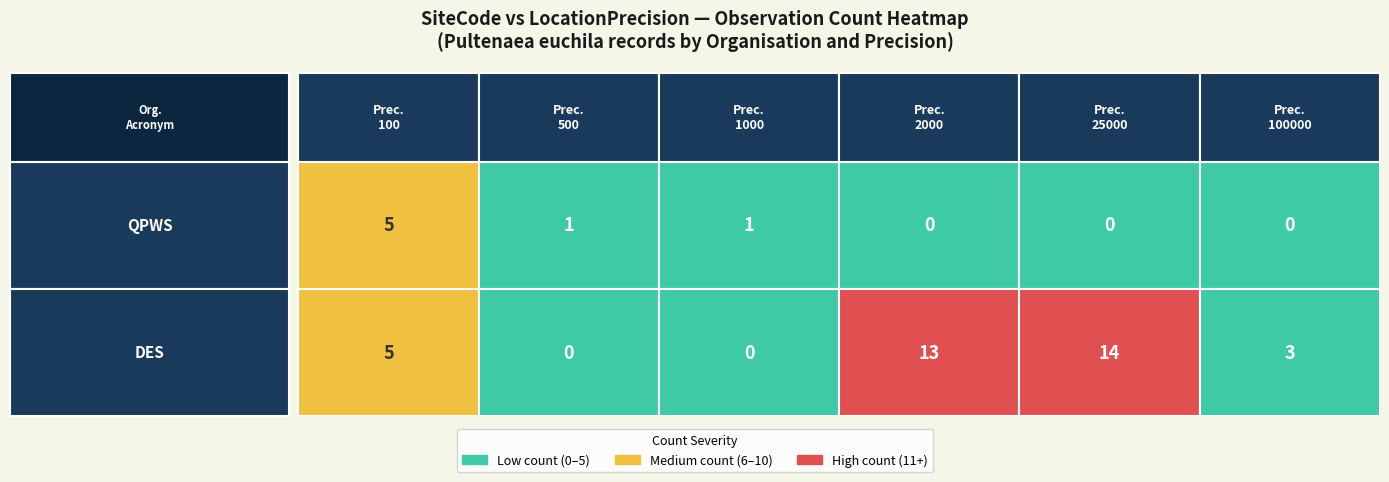

Which series has the largest total across all categories?

DES